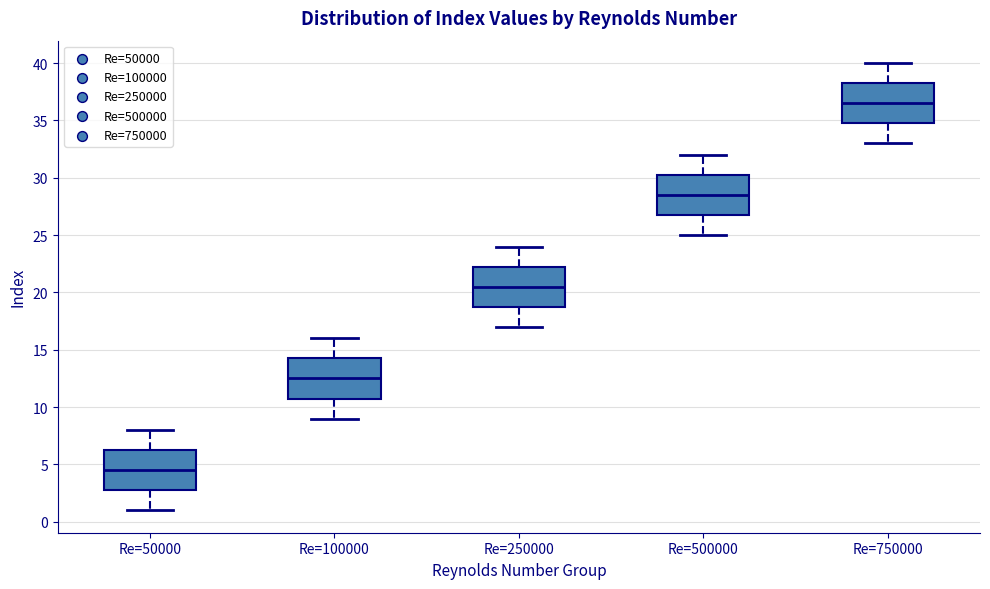

Reading left to right, read every box against the y-axis: the position of its median line, the range the box covers, and the ends of its whiskers. The values are not printed on the chart, so give them approximately, as read against the axis.

Re=50000: median 4.5, box 3.0 to 6.5, whiskers 1.0 to 8.0
Re=100000: median 12.5, box 11.0 to 14.5, whiskers 9.0 to 16.0
Re=250000: median 20.5, box 19.0 to 22.5, whiskers 17.0 to 24.0
Re=500000: median 28.5, box 27.0 to 30.5, whiskers 25.0 to 32.0
Re=750000: median 36.5, box 35.0 to 38.5, whiskers 33.0 to 40.0